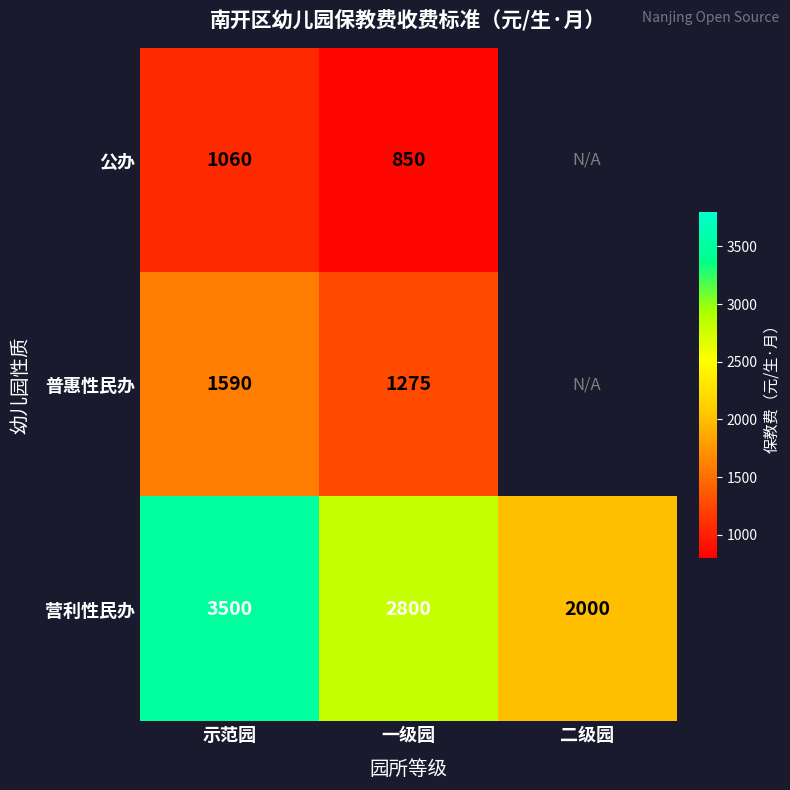

The value of 营利性民办 at 二级园 is 3470.4. True or false?

False